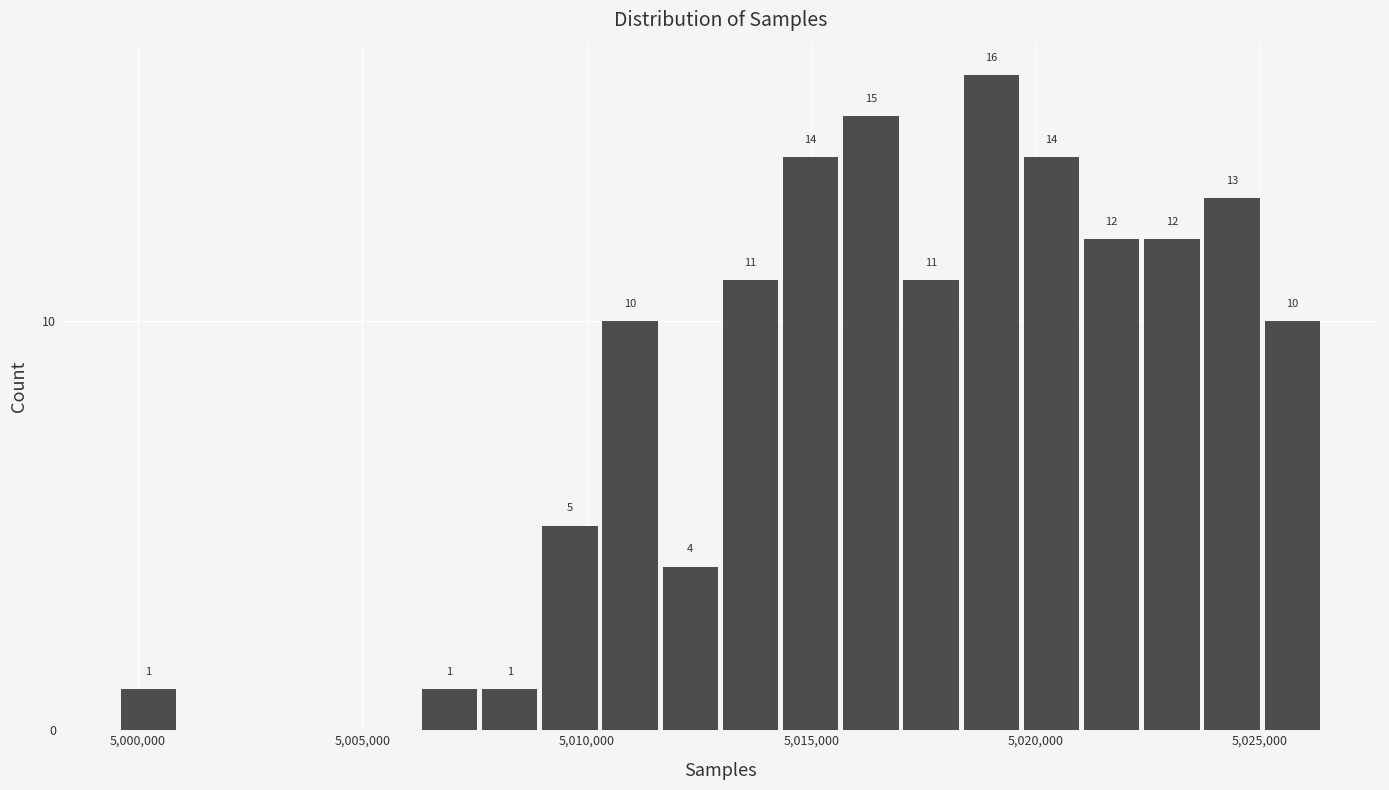

Read against the x-axis, roughly where is the centre of the tallest bar?

5019000